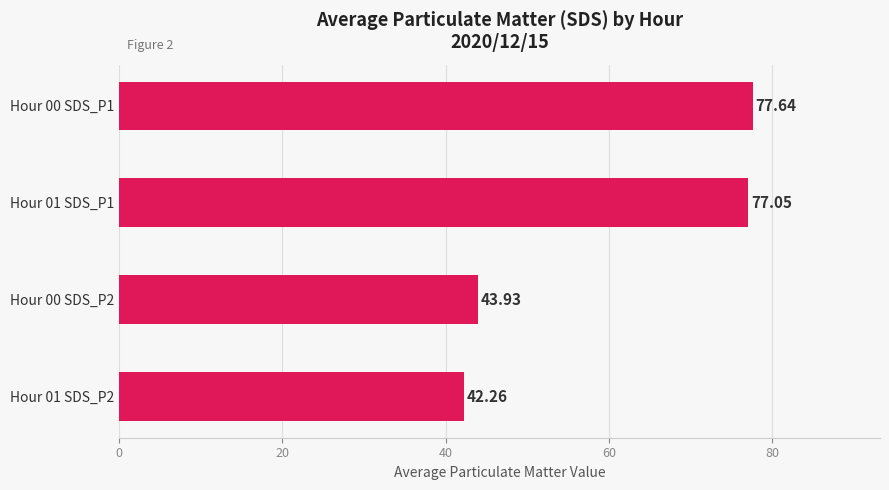

List the labels in order of value, smallest first.

Hour 01 SDS_P2, Hour 00 SDS_P2, Hour 01 SDS_P1, Hour 00 SDS_P1